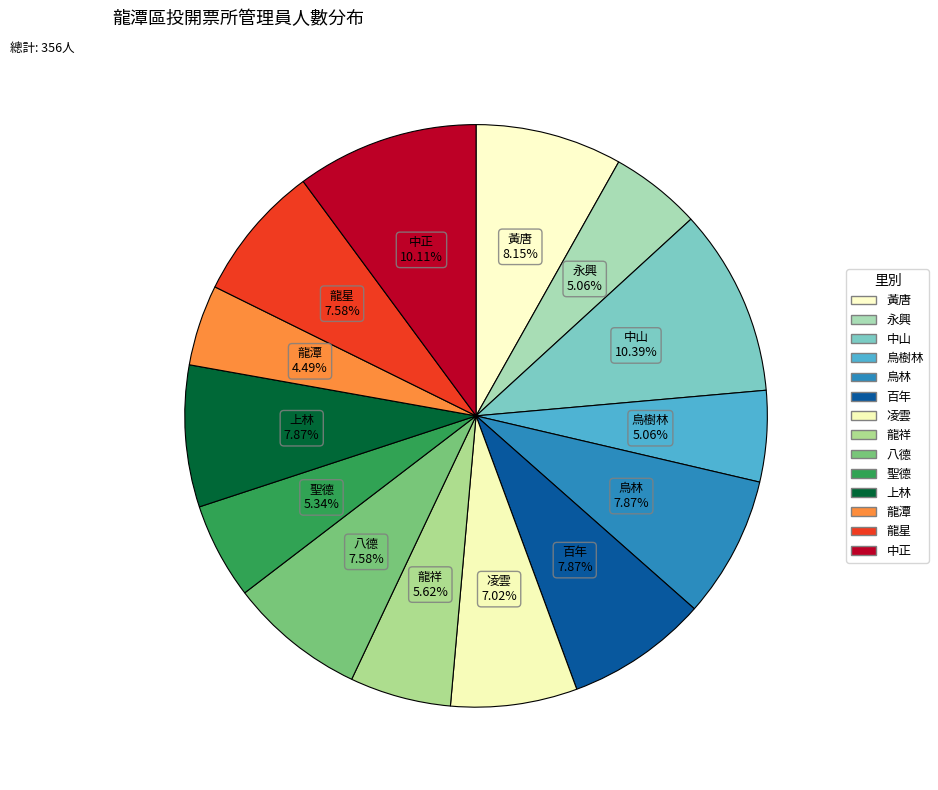

Does any single category account for the majority?

No